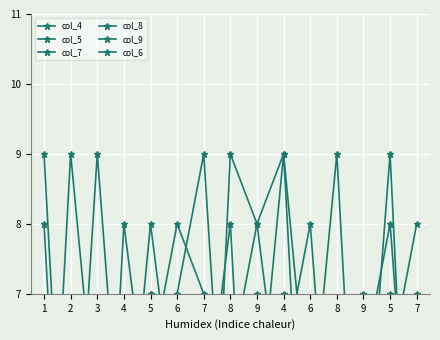

How many values in the col_5 series exceed 6?

5